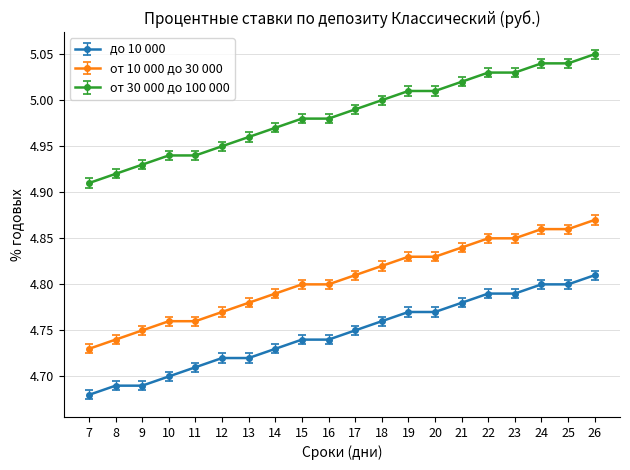

What is the sum of all от 30 000 до 100 000 values?

99.7